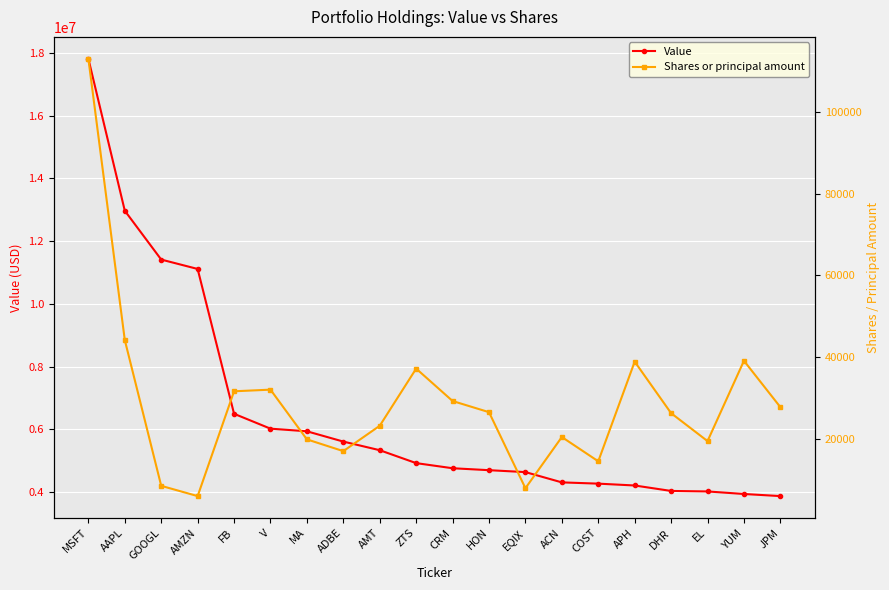

How many values in the Shares or principal amount series exceed 26536?

9